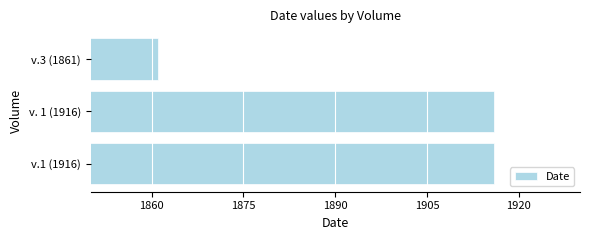

What is the maximum value shown in the chart?

1916